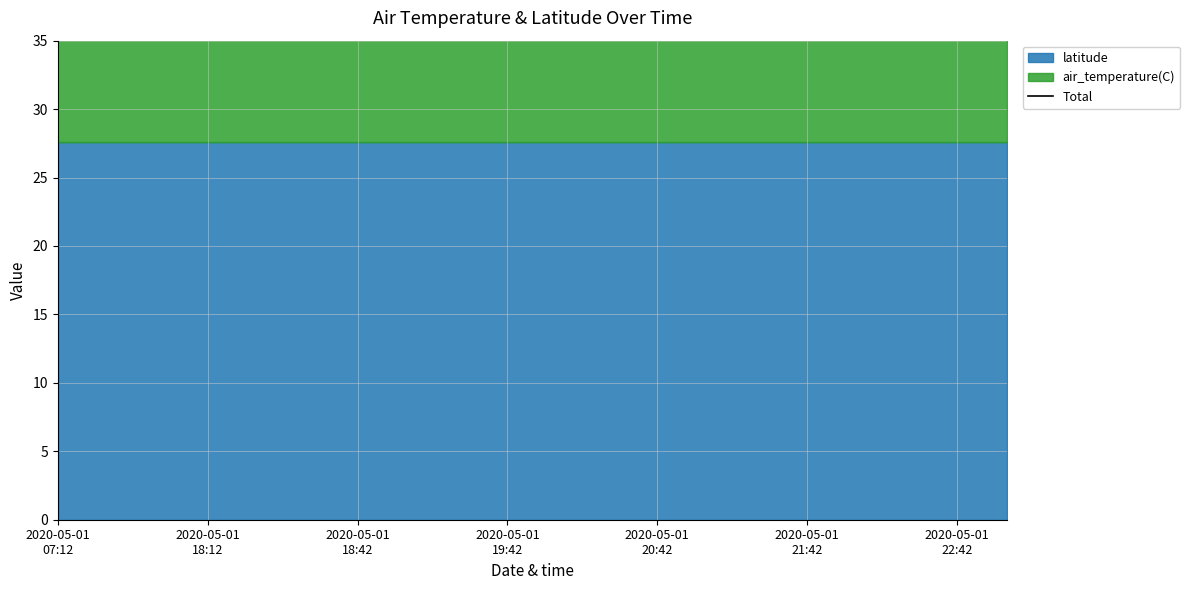

The value at 2020-05-01
20:42 is 87.8. True or false?

False